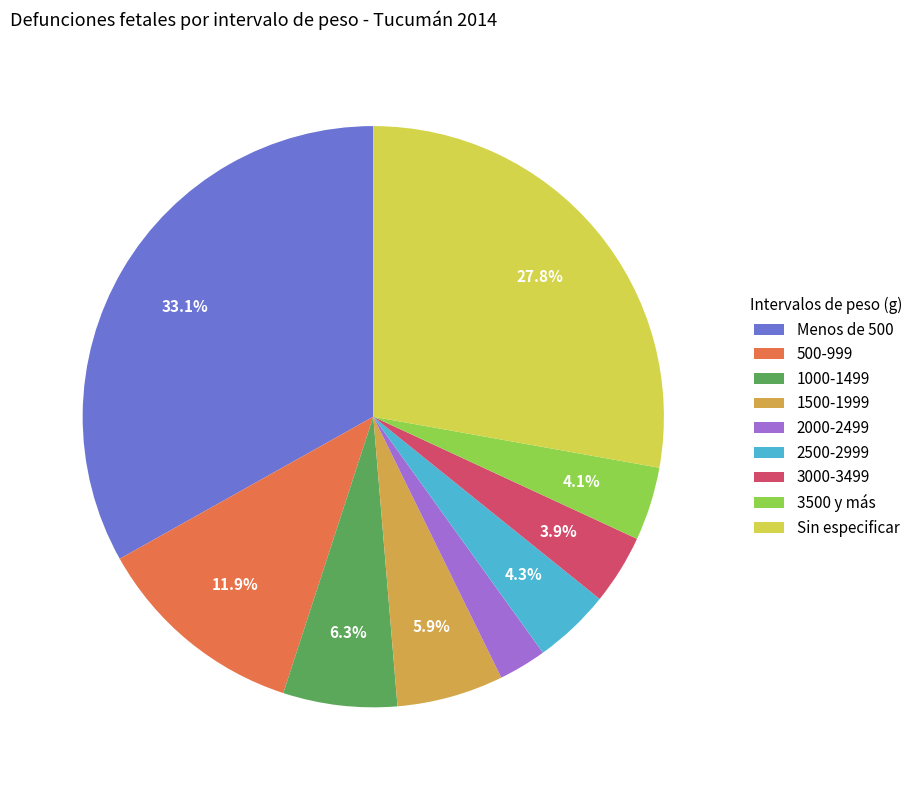

To the nearest percent, what is the difference between the largest and smallest slice percentages?

30%